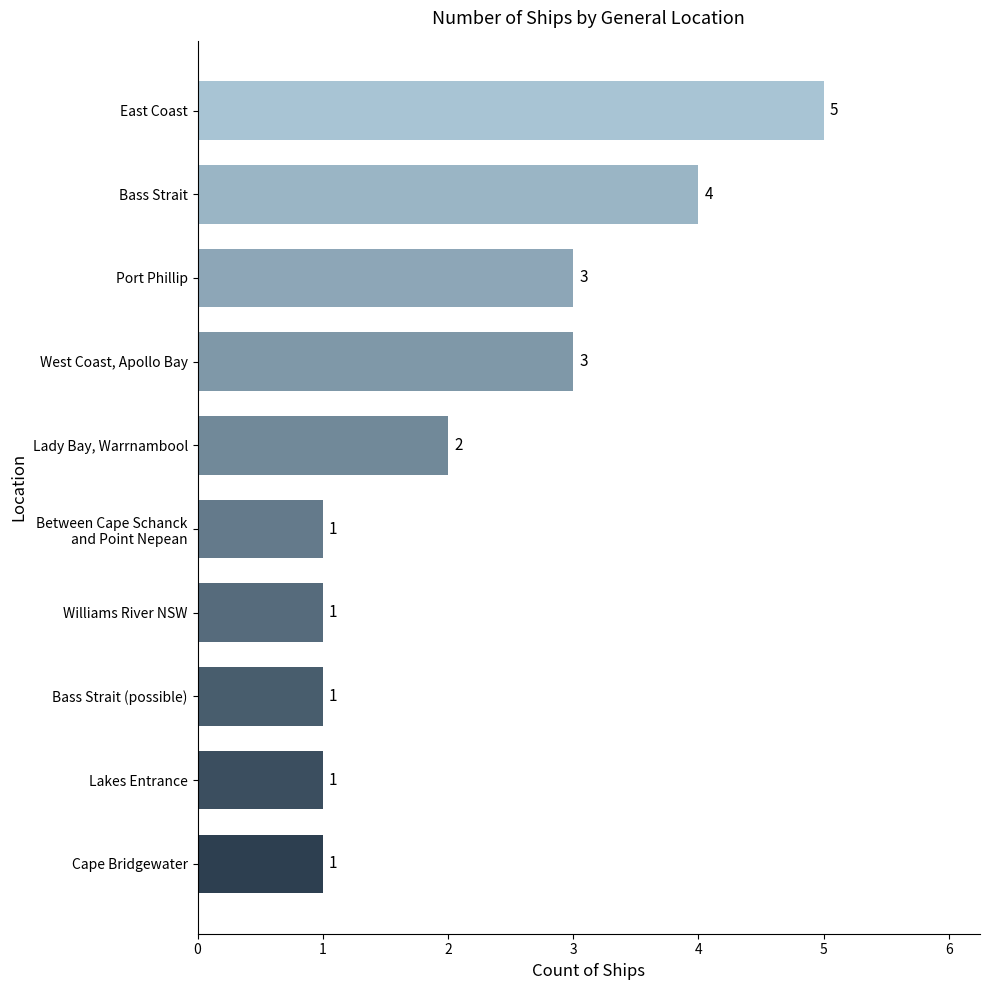

What is the difference between the maximum and minimum values?

4